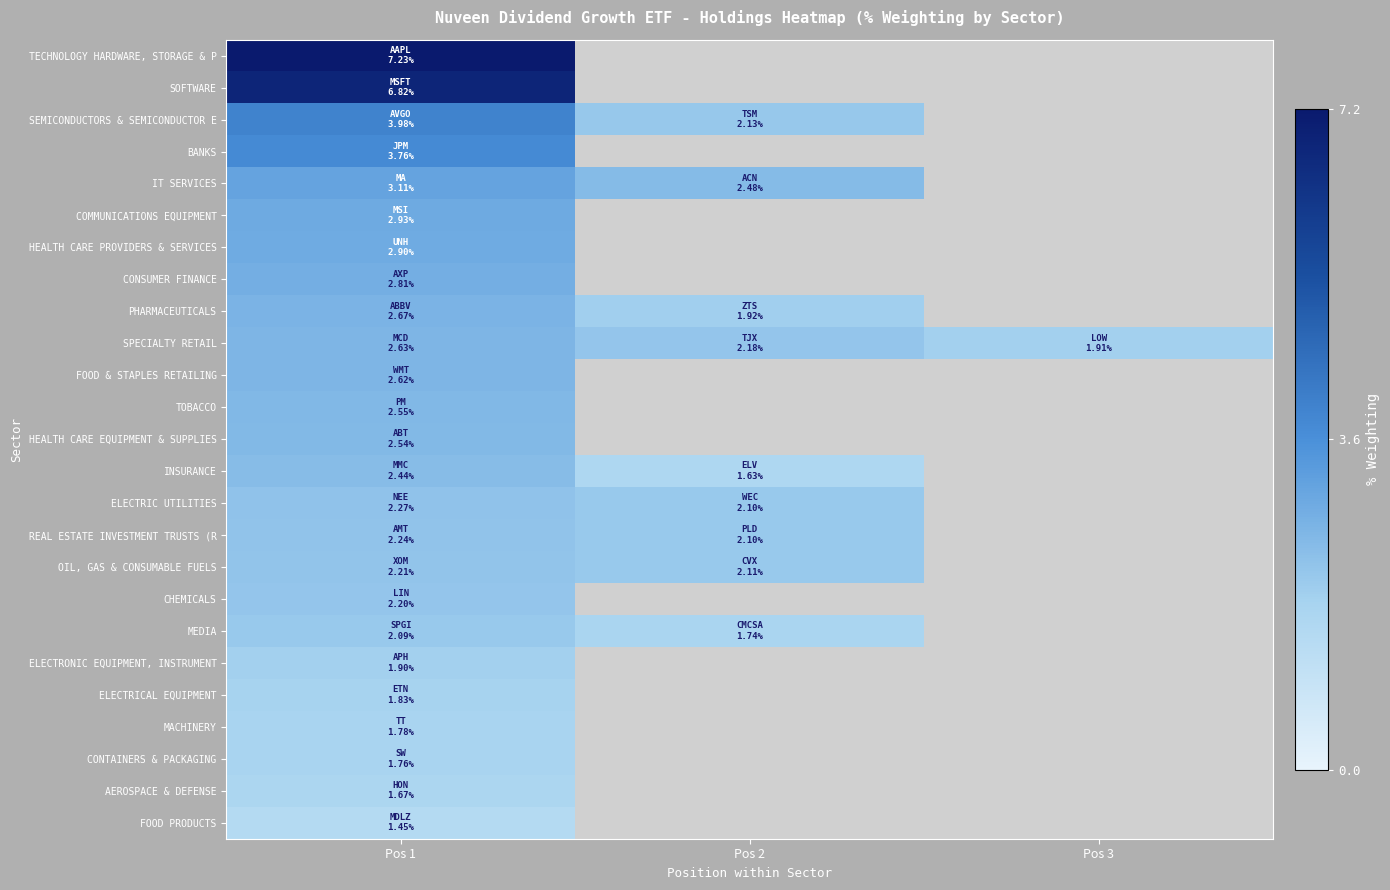

How many values in BANKS are above zero?

1